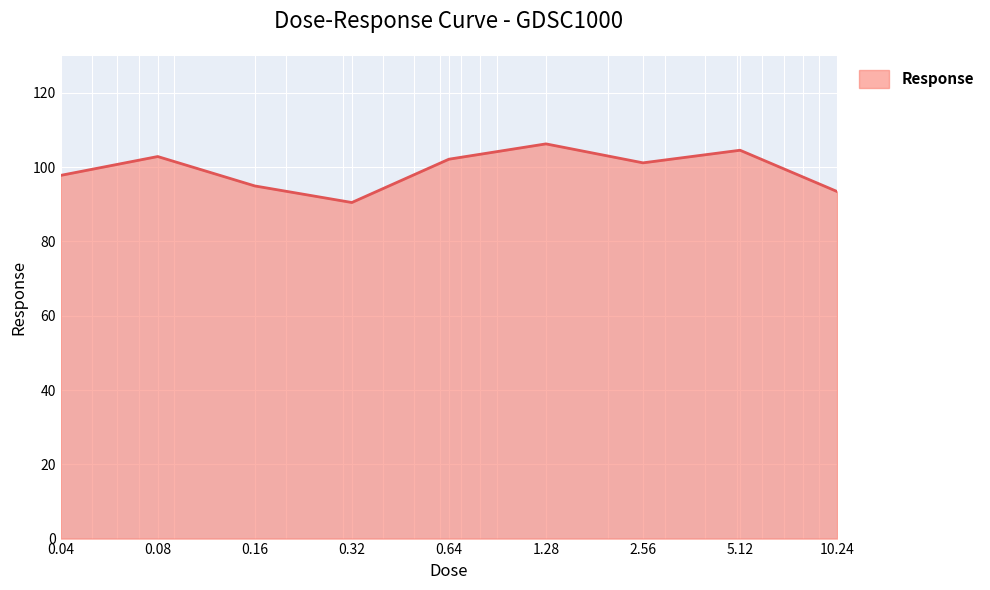

What is the difference between the maximum and minimum values?

15.8